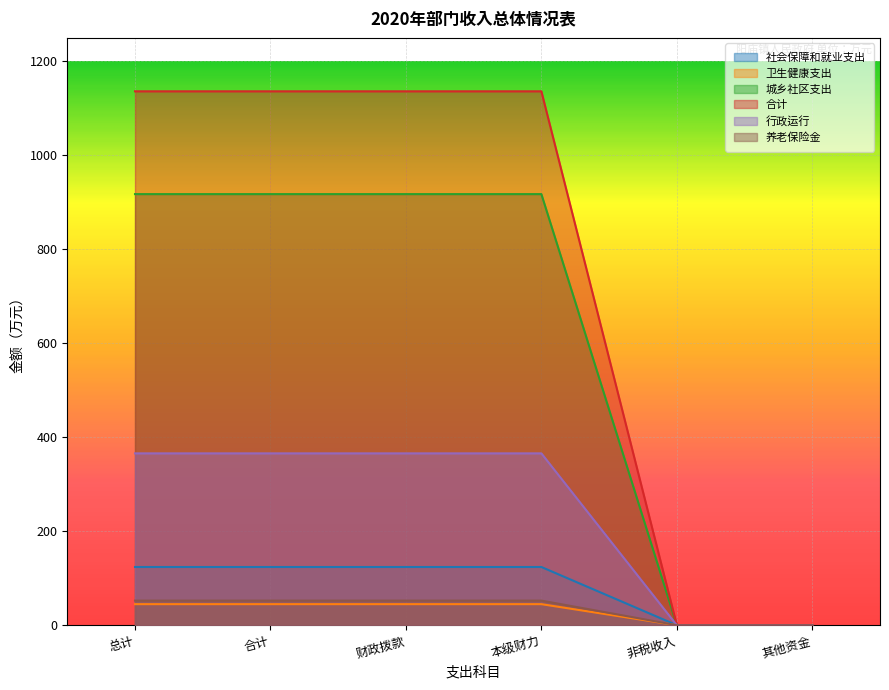

Which category has the highest value in the 行政运行 series?

总计